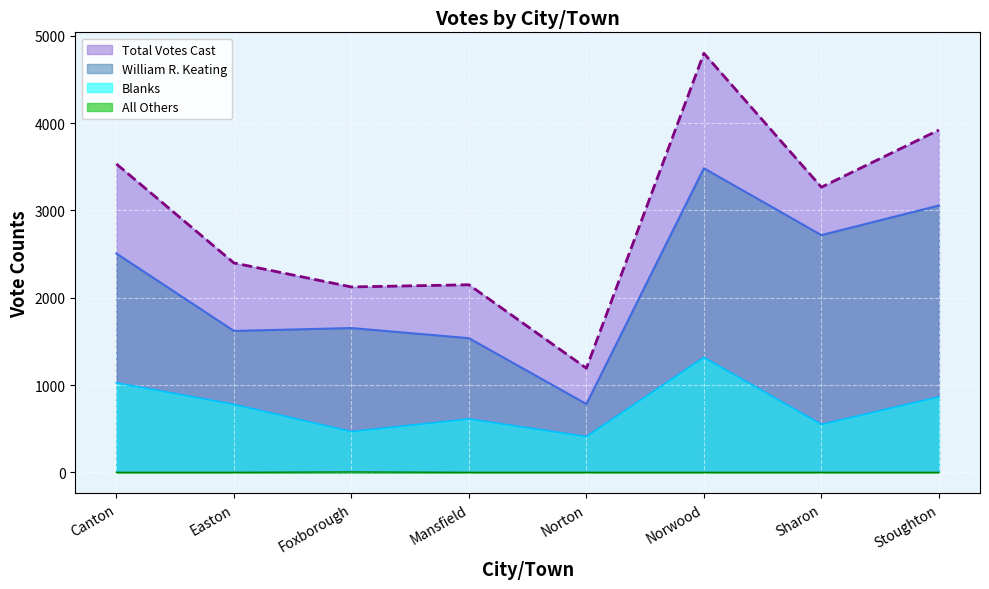

True or false: All Others has more than 1 interior local peaks.

False